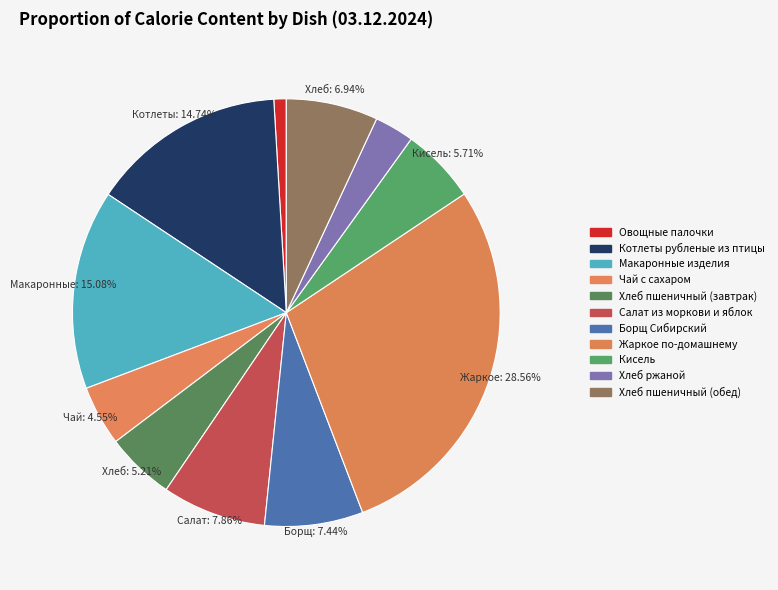

Is it true that Макаронные изделия is 6% of the pie?

False